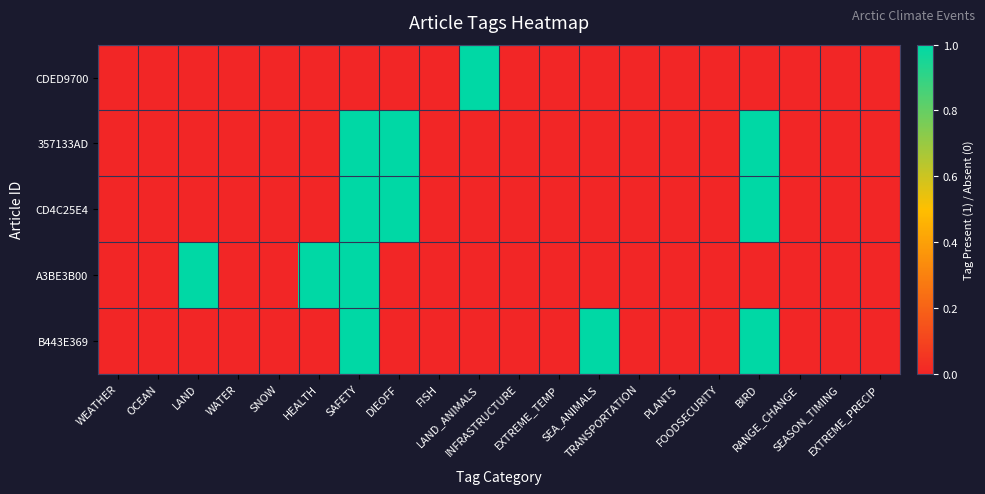

What is the maximum value shown in the chart?

1